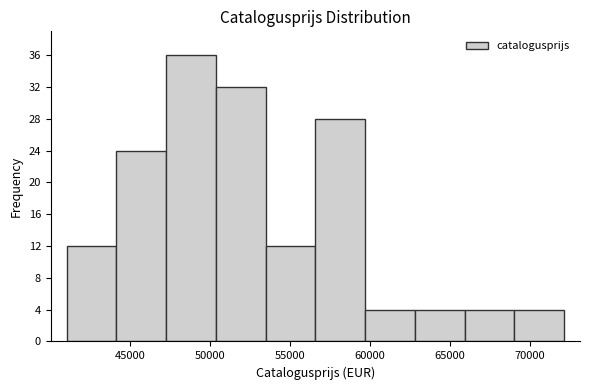

Reading left to right, list every bar in this chart as the range it spans on the x-axis followed by its height. Neither the bar edges nor the heights are printed on the chart, so give them approximately, as read against the axes.

41000 to 44000: 12
44000 to 47500: 24
47500 to 50500: 36
50500 to 53500: 32
53500 to 56500: 12
56500 to 59500: 28
59500 to 63000: 4
63000 to 66000: 4
66000 to 69000: 4
69000 to 72000: 4